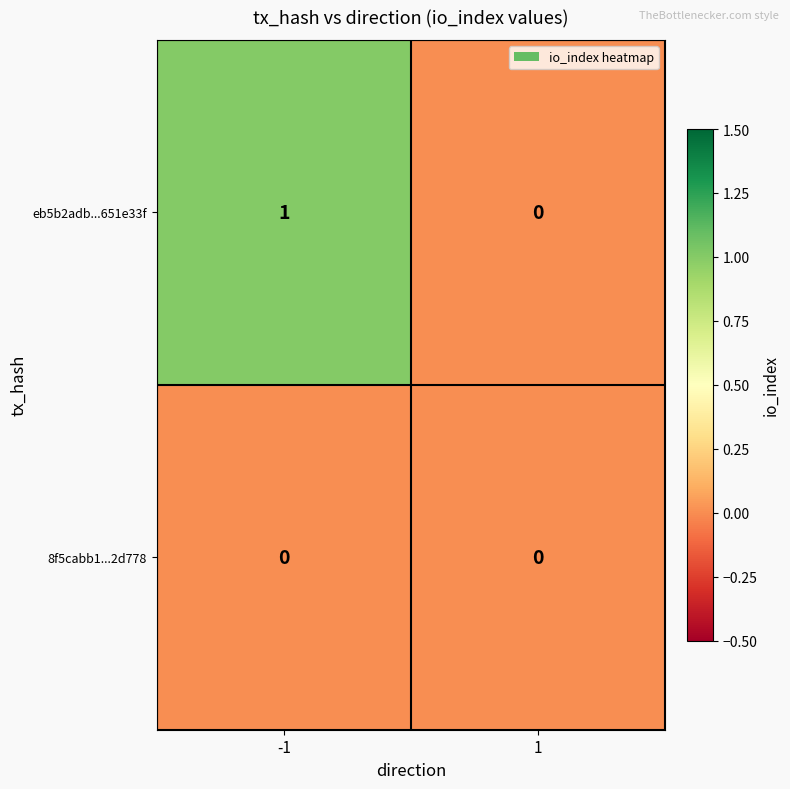

At -1, list the series in order from largest to smallest.

eb5b2adb...651e33f, 8f5cabb1...2d778